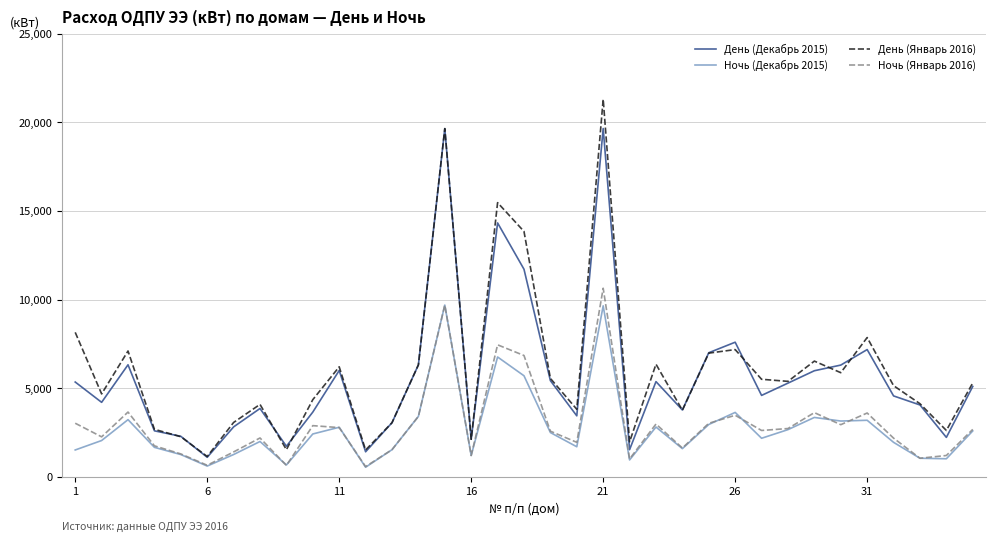

How many values in the Ночь (Январь 2016) series are below 2615?

17